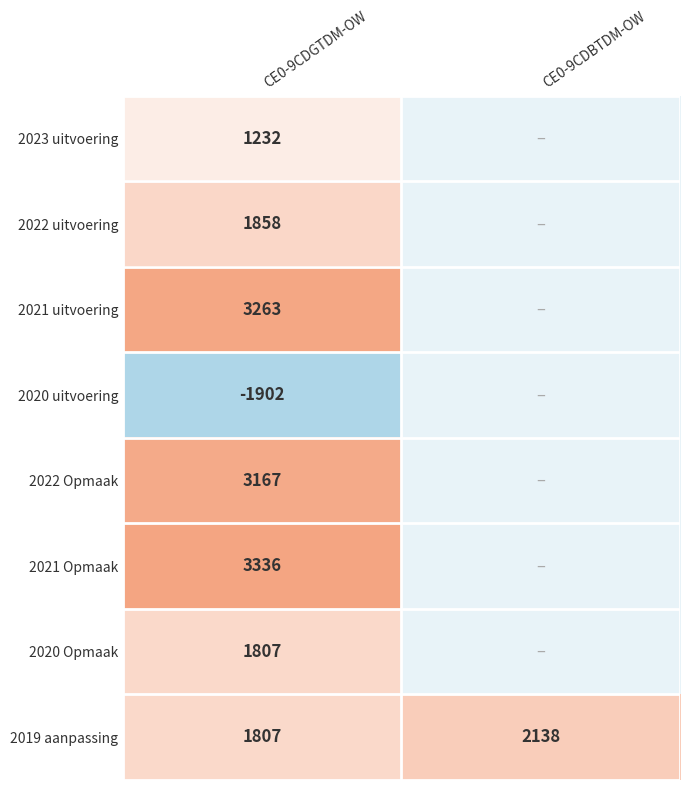

What is the difference between the highest and lowest values at CE0-9CDGTDM-OW?

5238